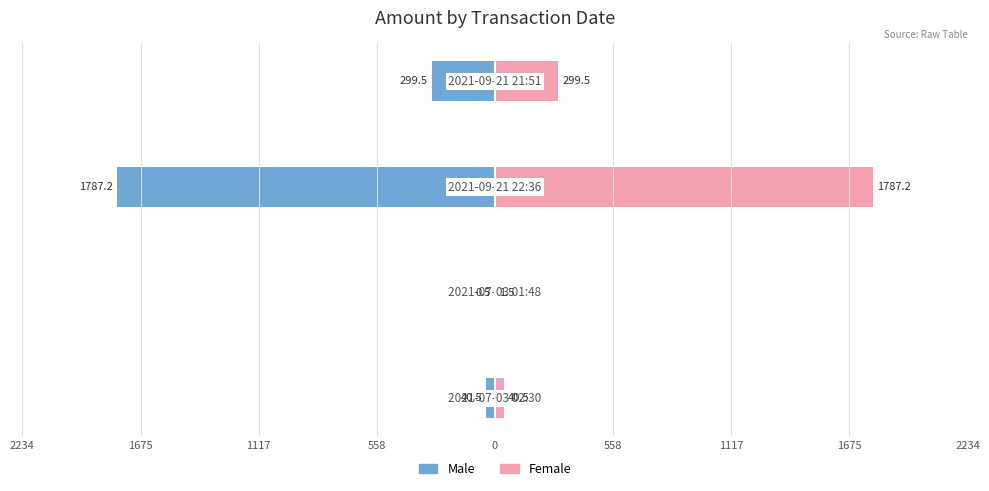

What is the value of the Female bar at the 3rd from the left?

1787.2